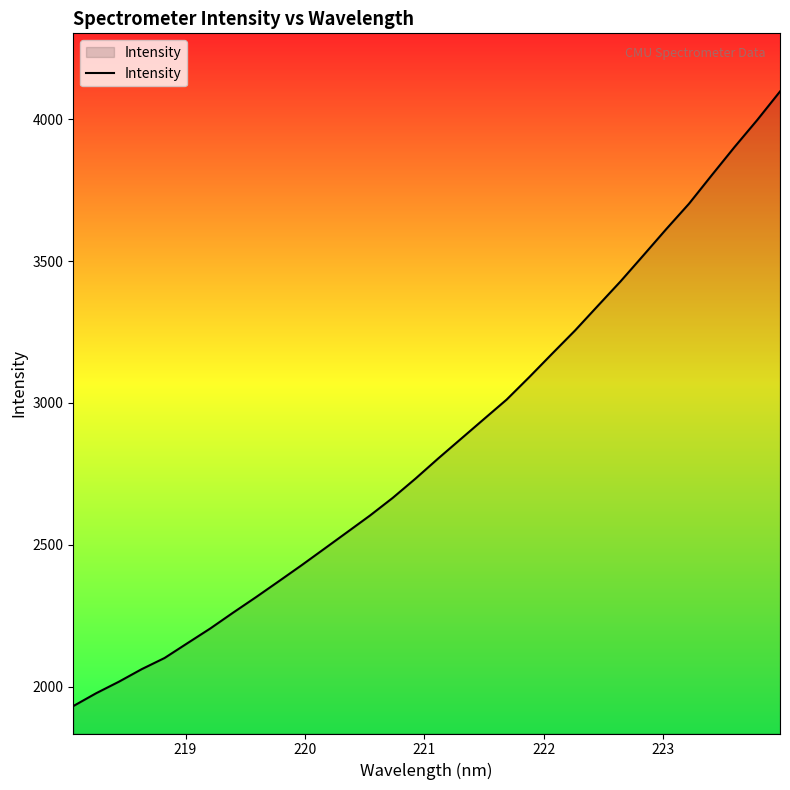

What is the greatest value displayed?

4097.4